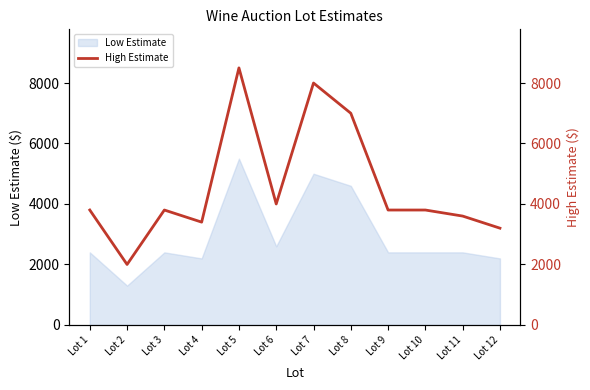

Which label corresponds to the smallest value in the chart?

Lot 2